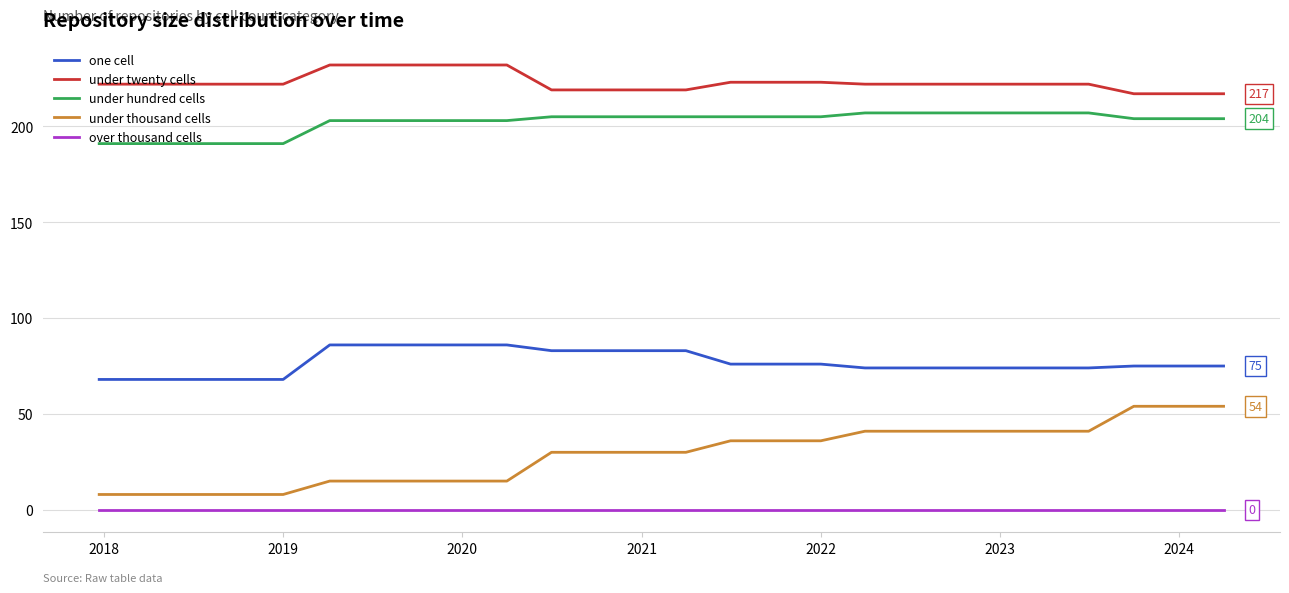

What is the greatest value displayed?

232